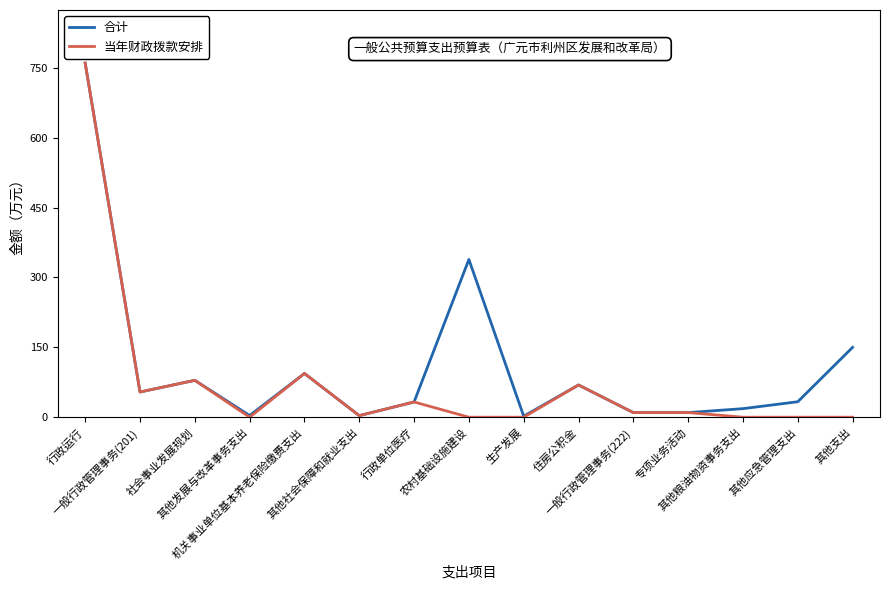

At which label does 当年财政拨款安排 first exceed 9?

行政运行